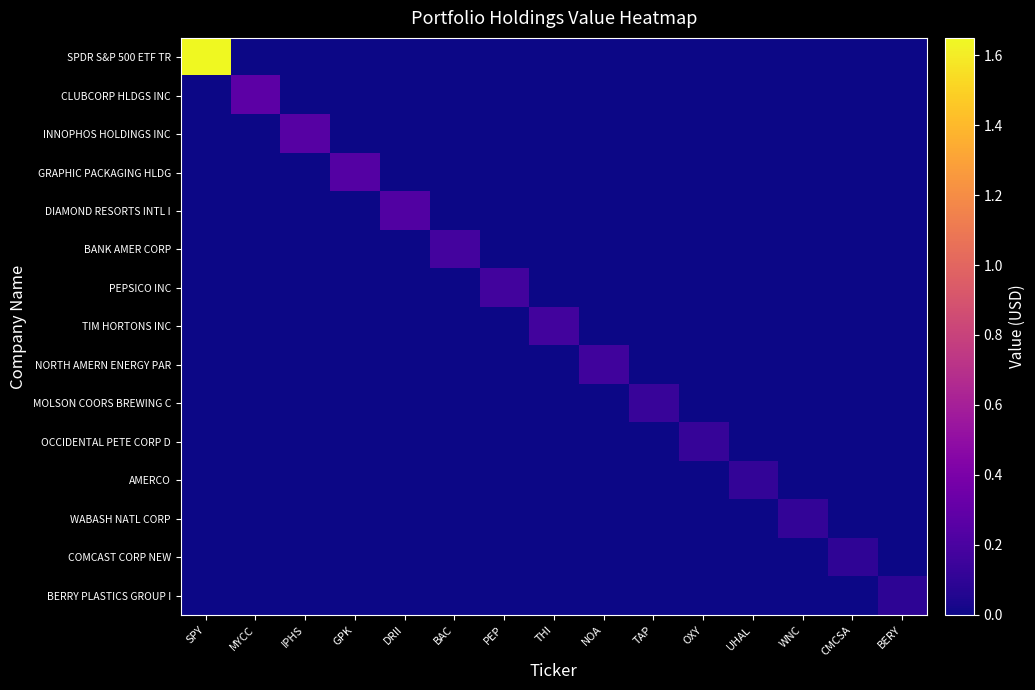

Which series has the widest spread of values?

SPDR S&P 500 ETF TR